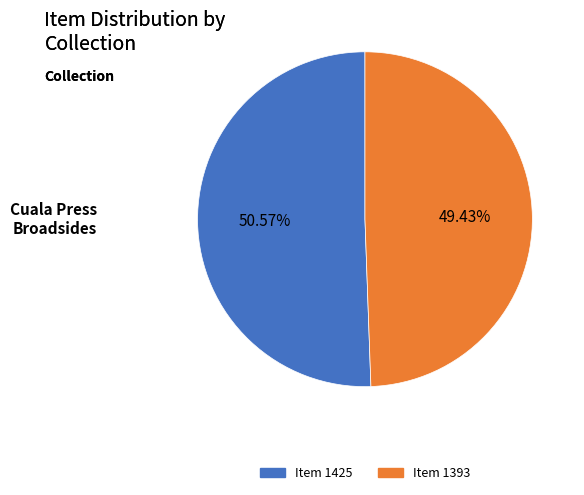

To the nearest percent, what percentage of the pie is Item 1425?

51%